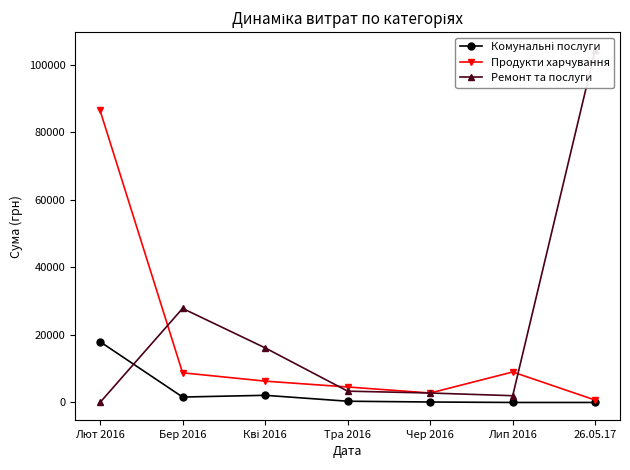

What is the lowest value of the Продукти харчування series?

700.0